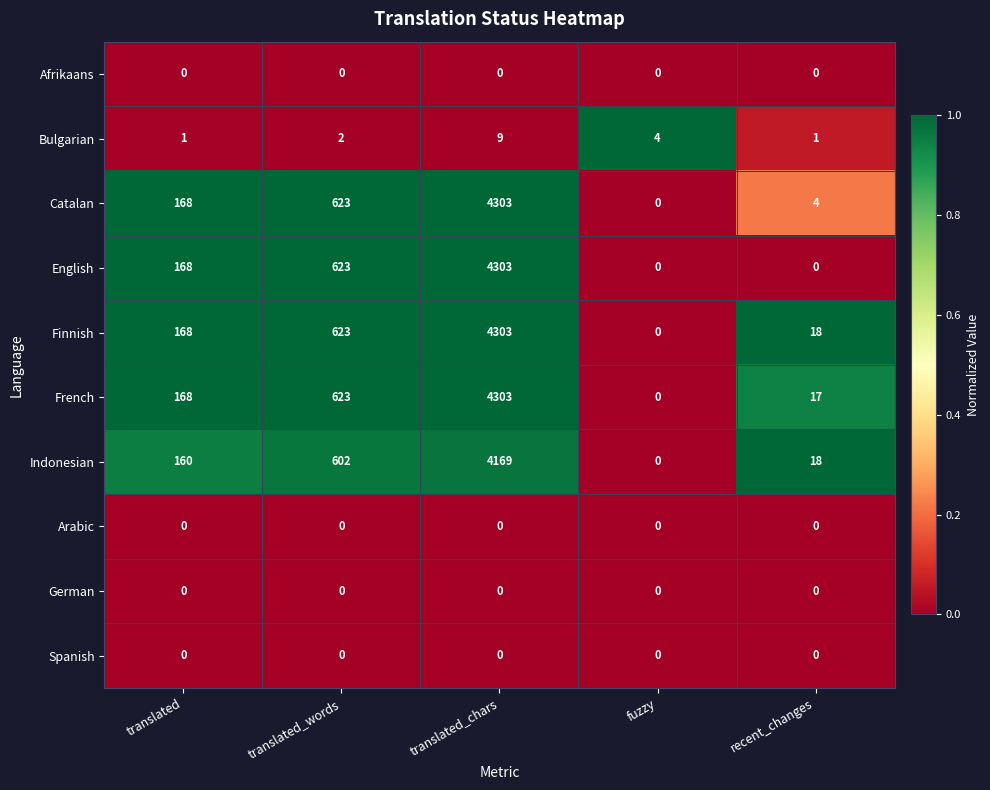

True or false: Finnish has a value of 230 at translated.

False